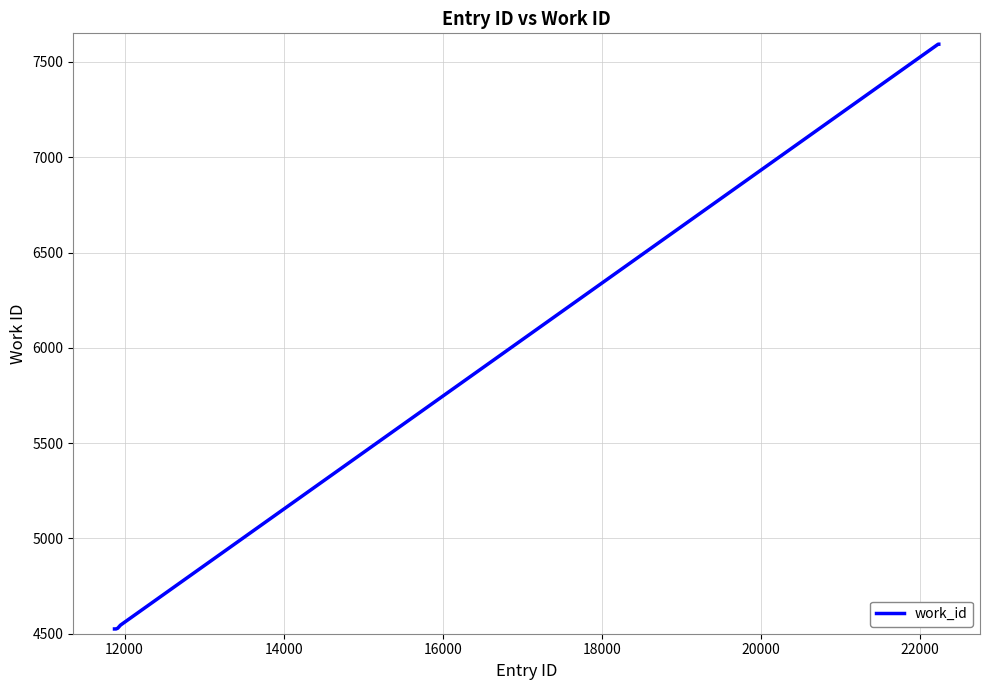

What is the difference between the maximum and minimum values?

3068